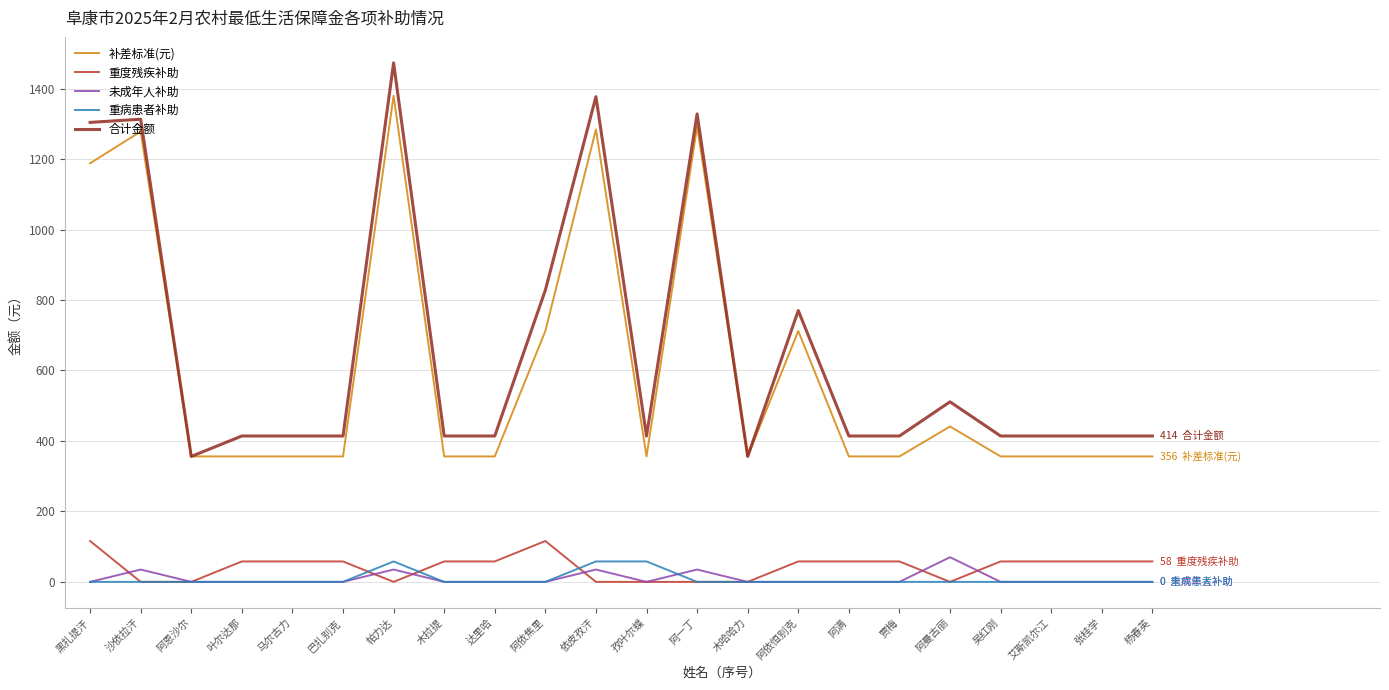

Does the chart have visible grid lines?

Yes